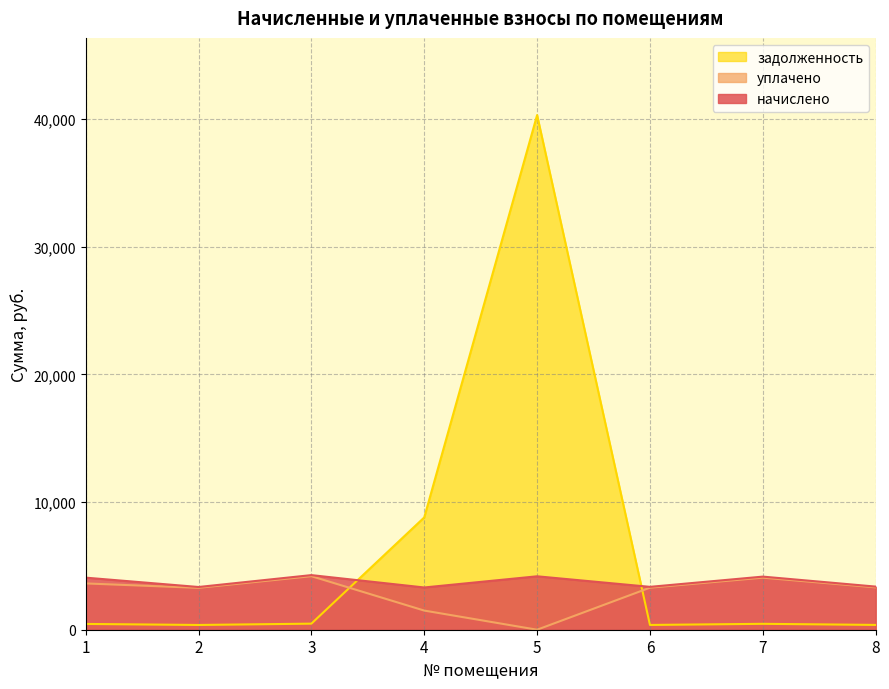

What is the difference between the начислено values at 5 and 3?

93.1